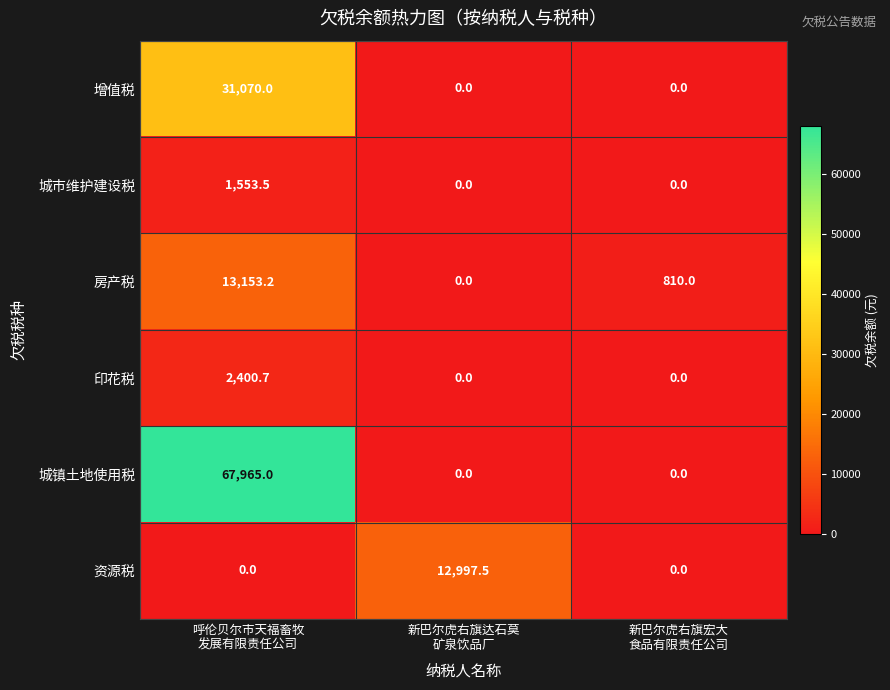

What is the average value of the 资源税 series?

4332.5